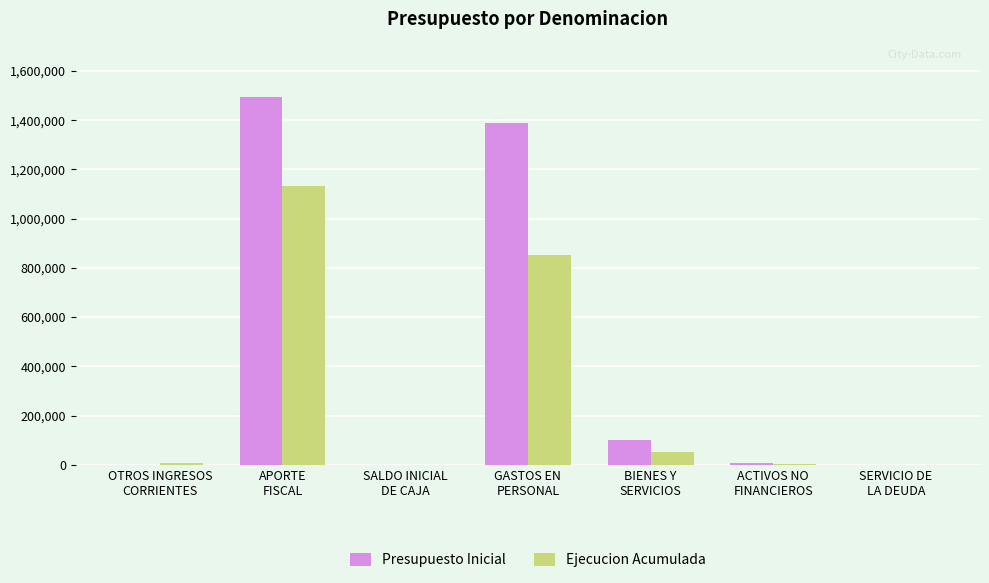

Which series has the largest total across all categories?

Presupuesto Inicial